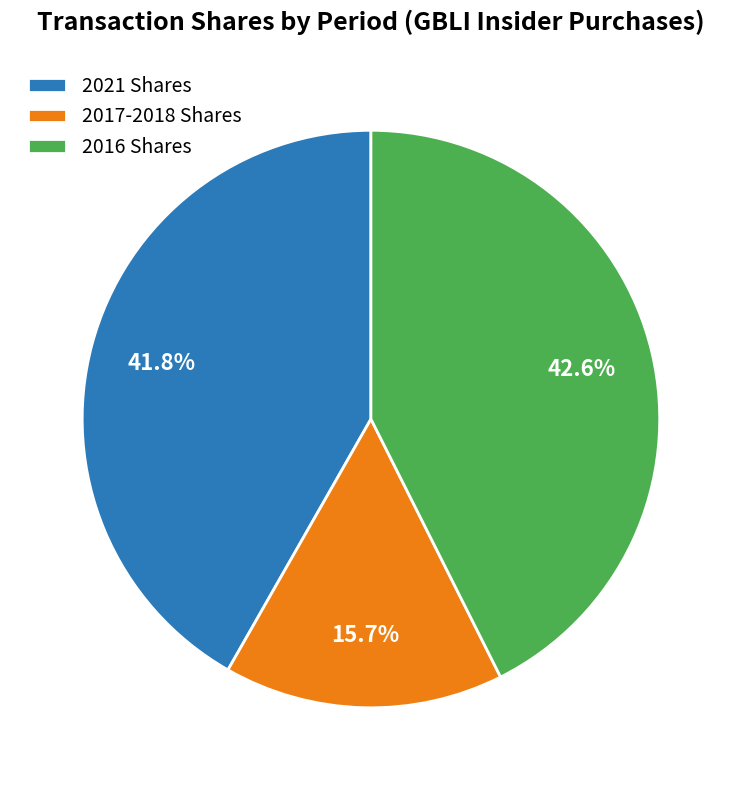

Which slice is the largest?

2016 Shares